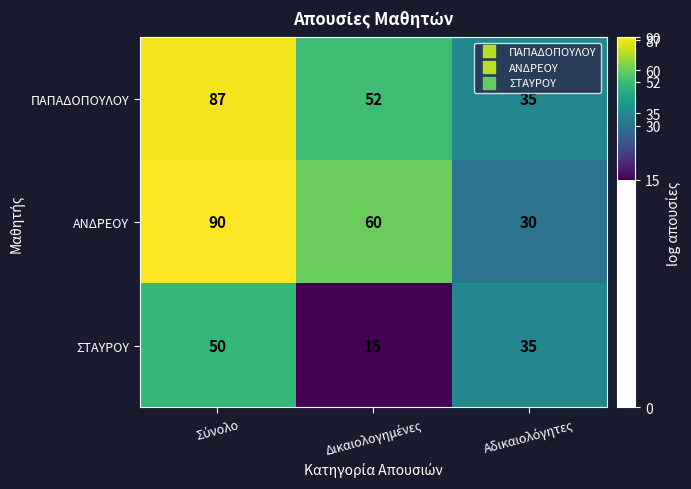

Which series has the largest total across all categories?

ΑΝΔΡΕΟΥ